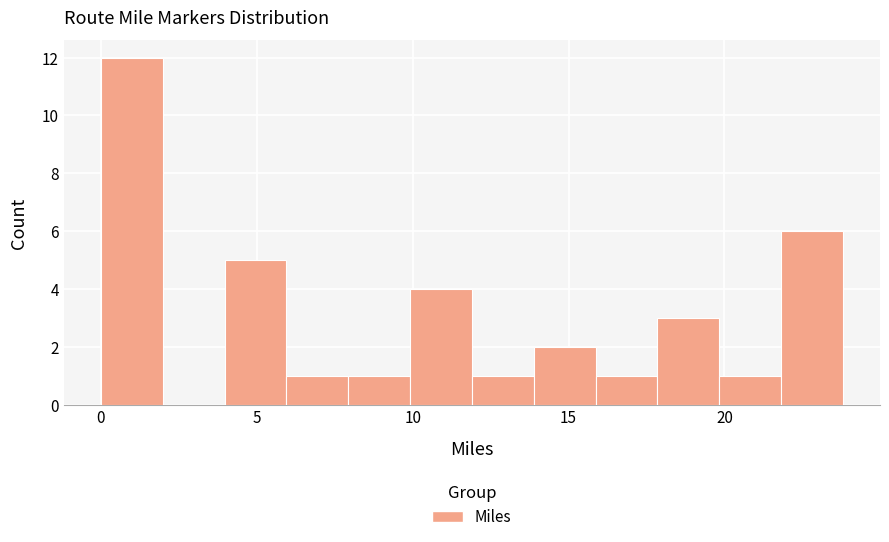

Around what value on the x-axis is the tallest bar? Give the approximate position of its centre, as read against the axis.

1.0